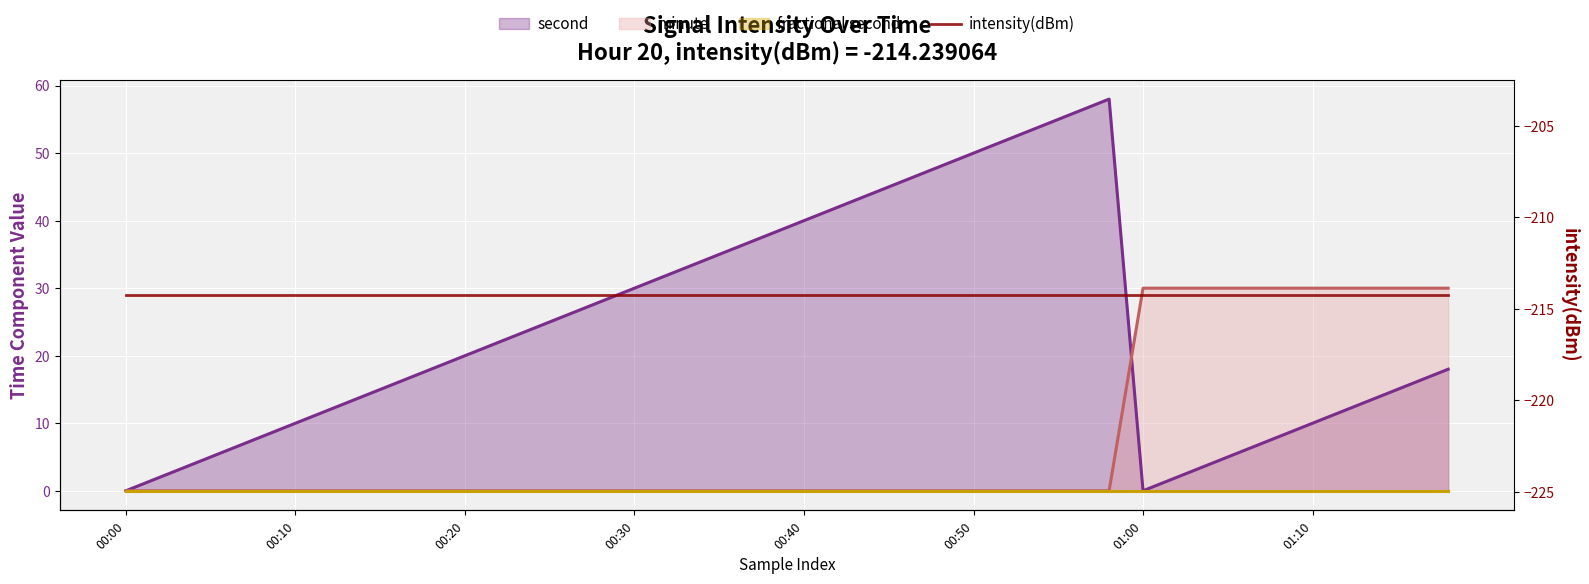

Count the number of categories in the chart.

40